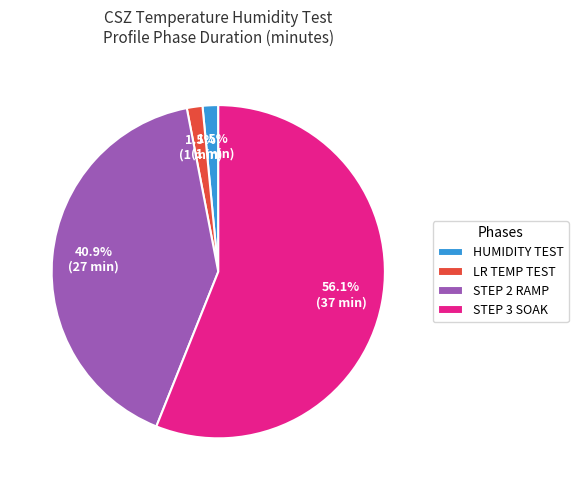

What is the majority slice?

STEP 3 SOAK